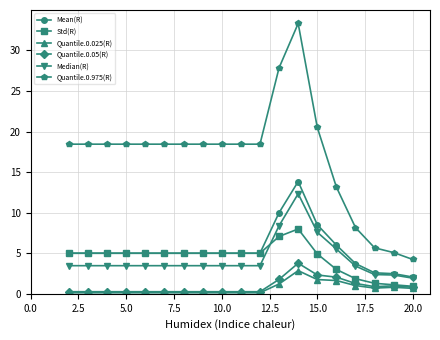

Which series has the largest total across all categories?

Quantile.0.975(R)